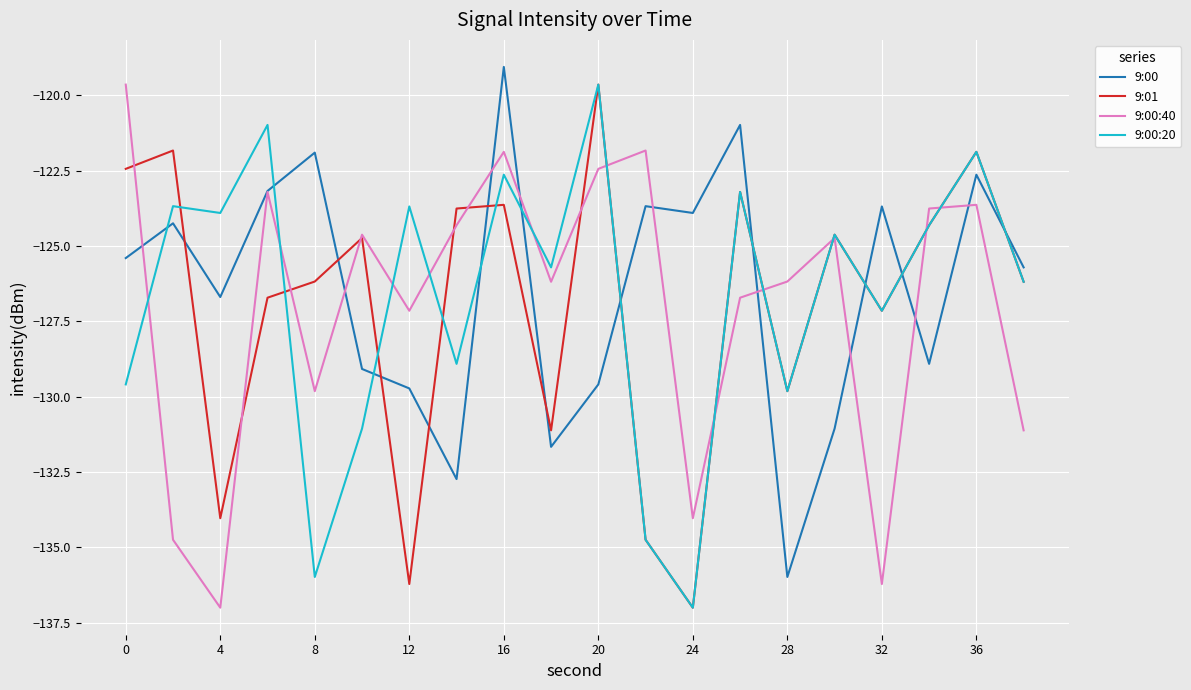

What is the minimum value shown in the chart?

-137.0